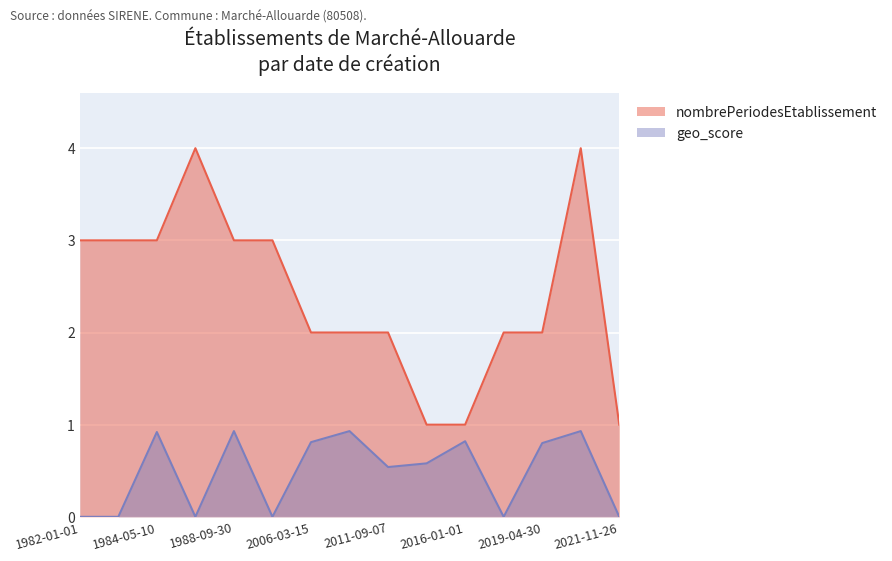

At which label does geo_score reach its minimum?

1982-01-01